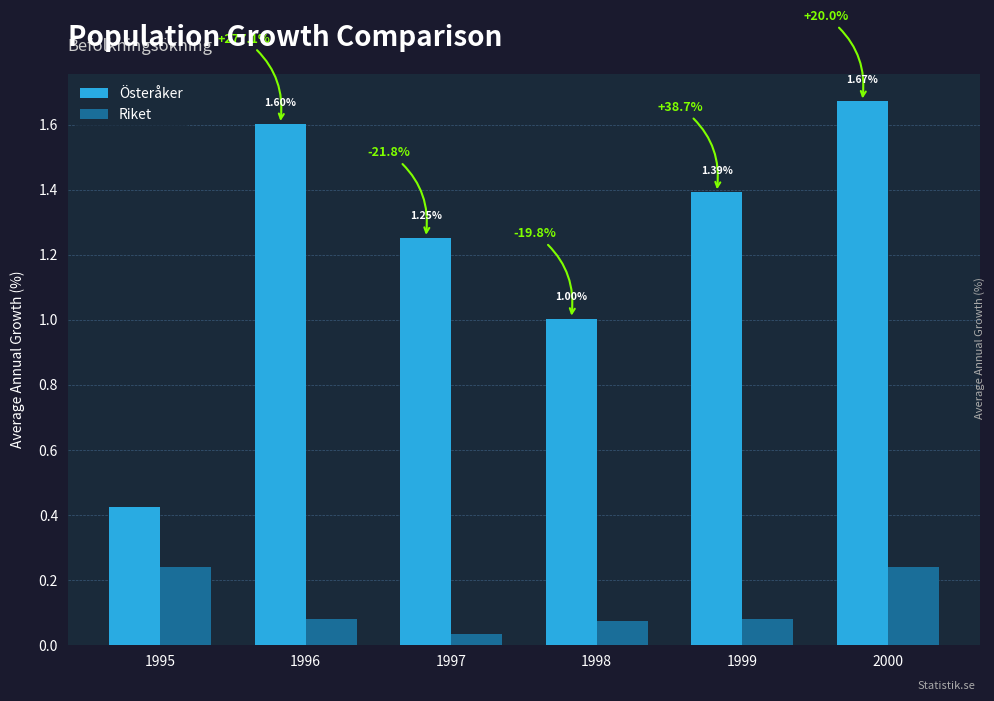

Where is Riket nearest to the value 0?

1997